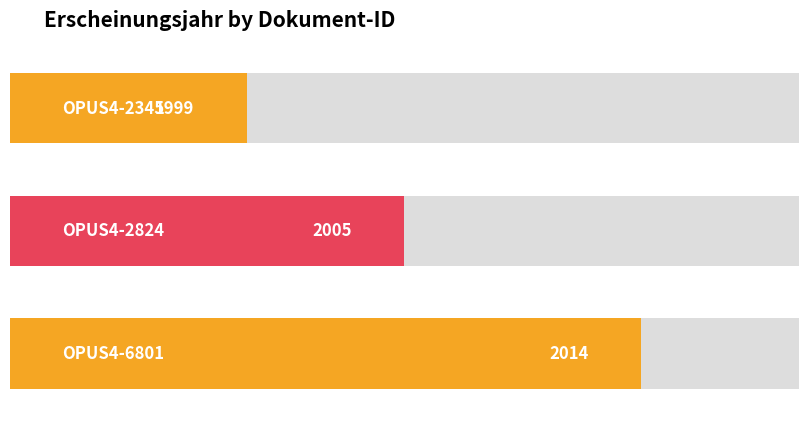

List the labels in order of value, largest first.

OPUS4-6801, OPUS4-2824, OPUS4-2345